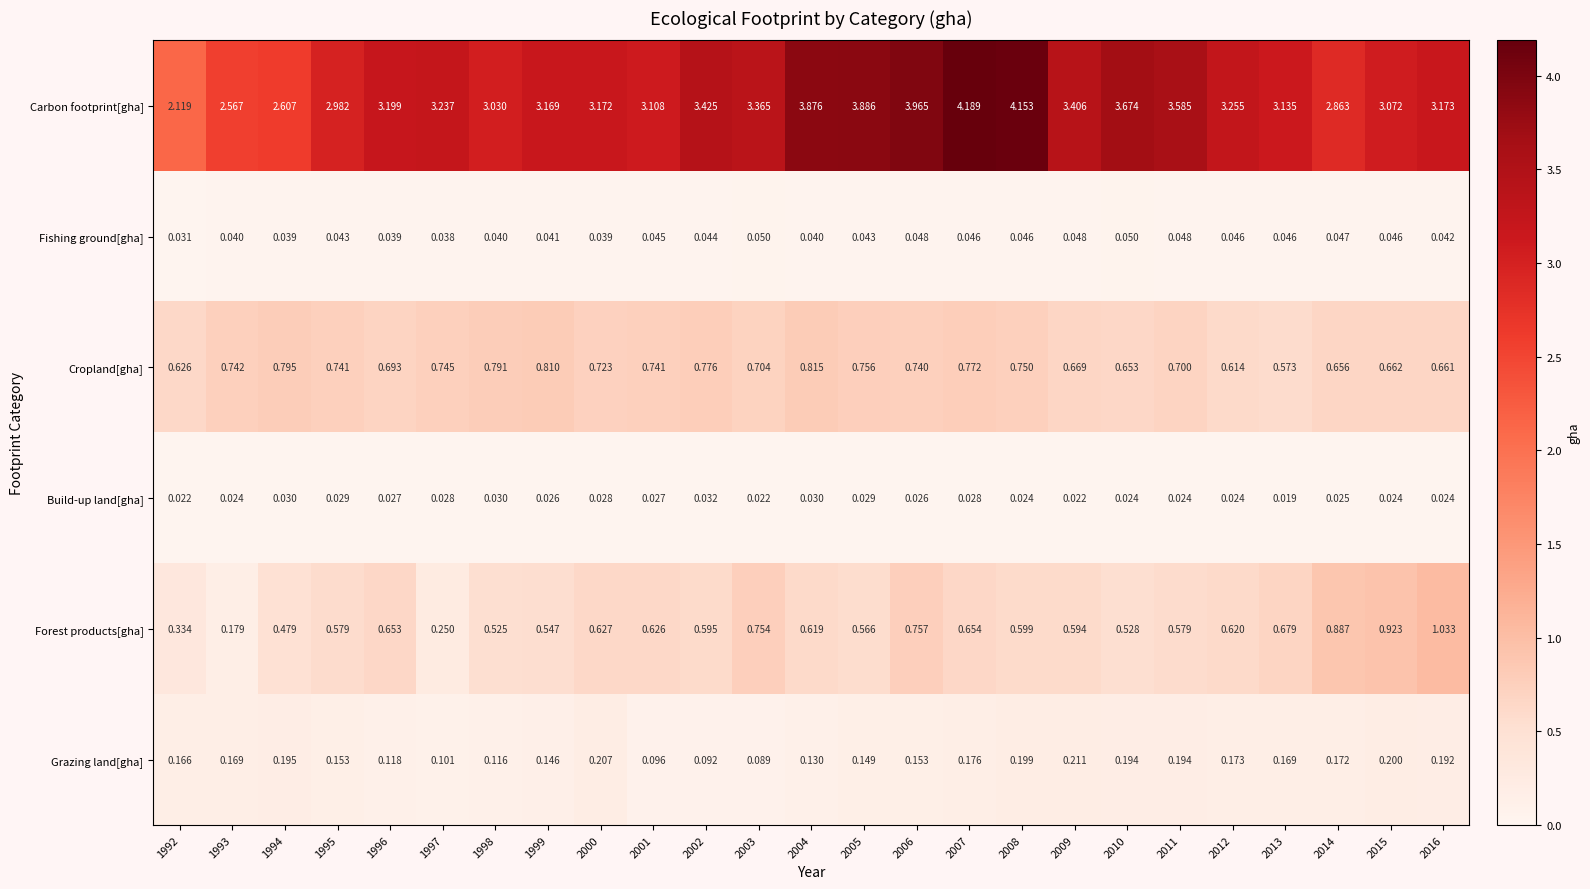

Rank the series by their maximum value, from lowest to highest.

Build-up land[gha], Fishing ground[gha], Grazing land[gha], Cropland[gha], Forest products[gha], Carbon footprint[gha]